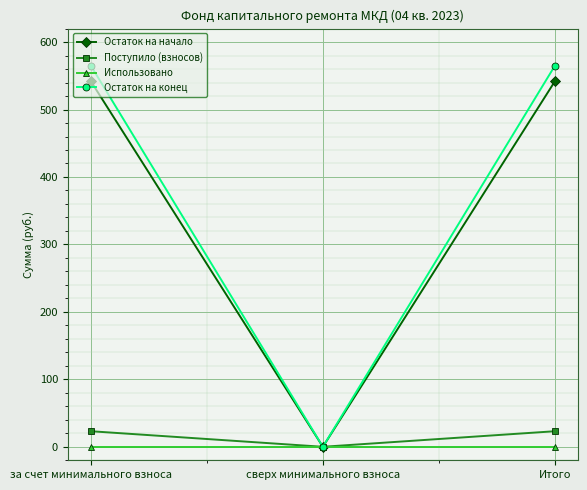

Is the value of Использовано at сверх минимального взноса greater than the value of Остаток на начало at за счет минимального взноса?

No